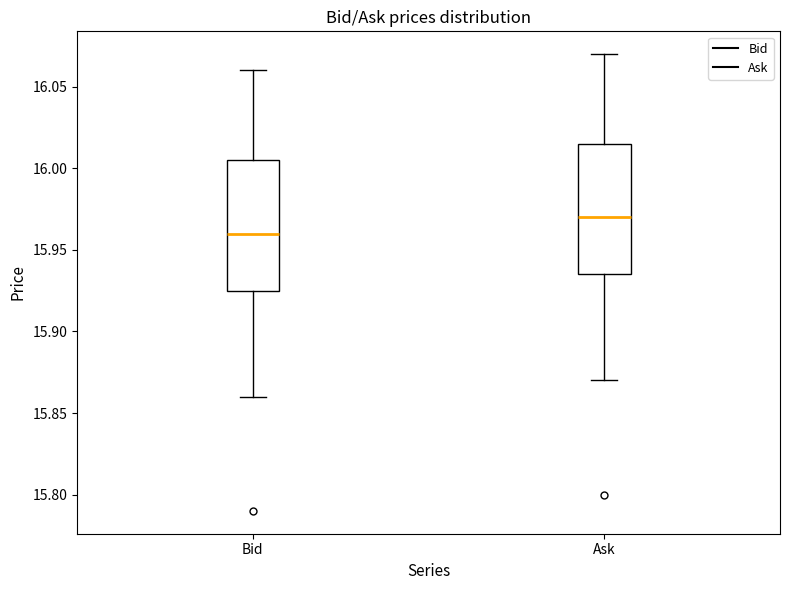

Reading left to right, transcribe this box plot: for each box, give where its median line is, the range the box spans, and where its two whiskers end, as read against the y-axis. The values are not printed on the chart, so give them approximately, as read against the axis.

Bid: median 15.960, box 15.925 to 16.005, whiskers 15.860 to 16.060
Ask: median 15.970, box 15.935 to 16.015, whiskers 15.870 to 16.070